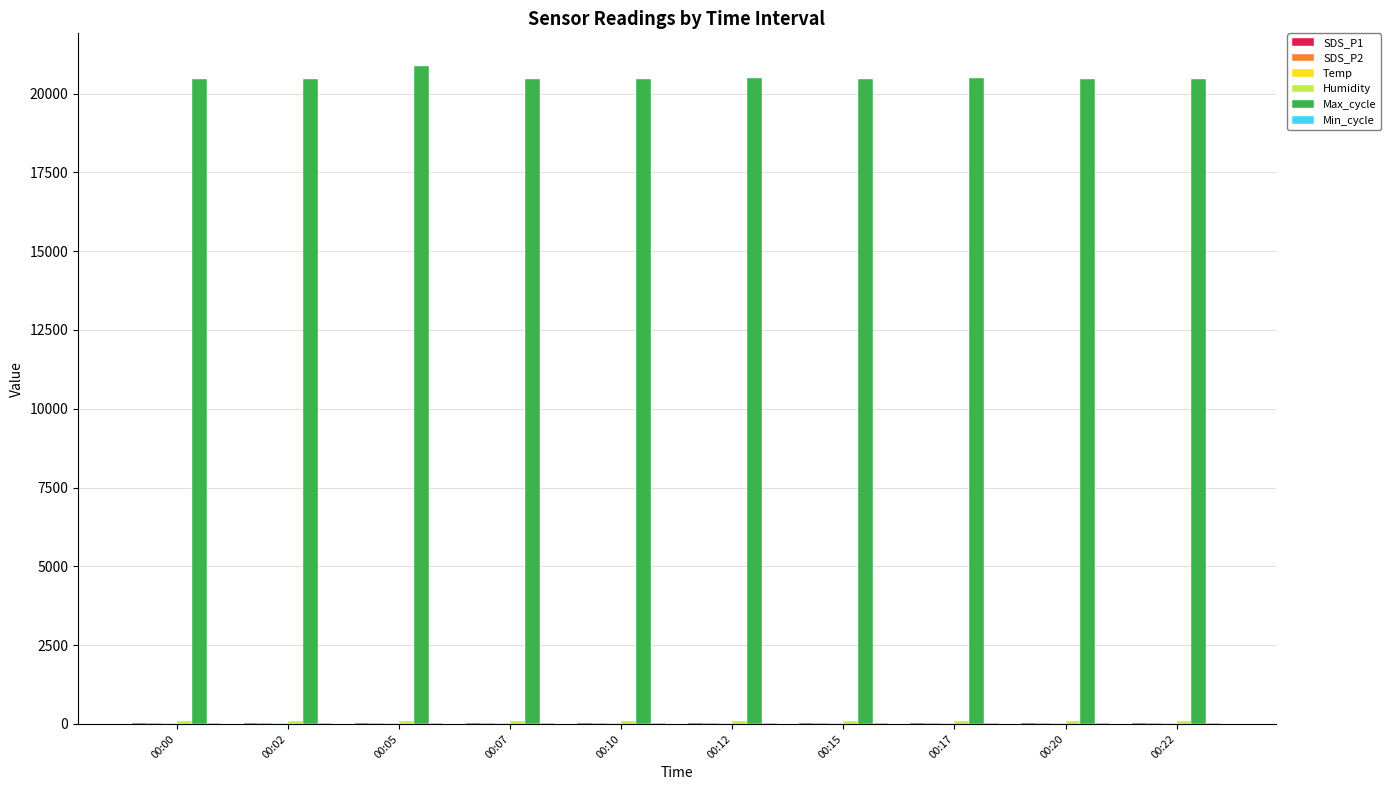

How many groups of bars are there?

10